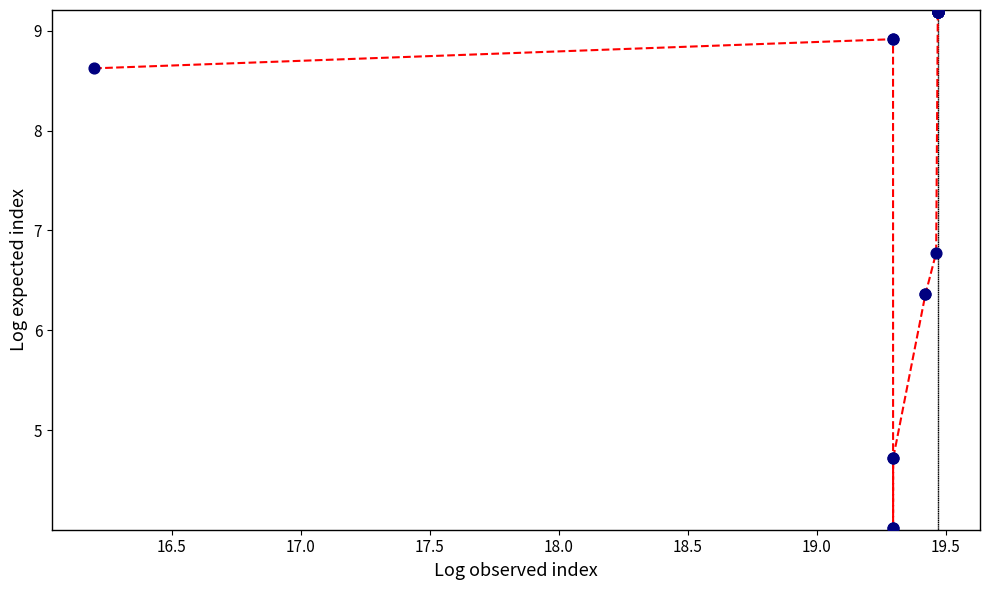

What is the smallest value displayed?

4.0